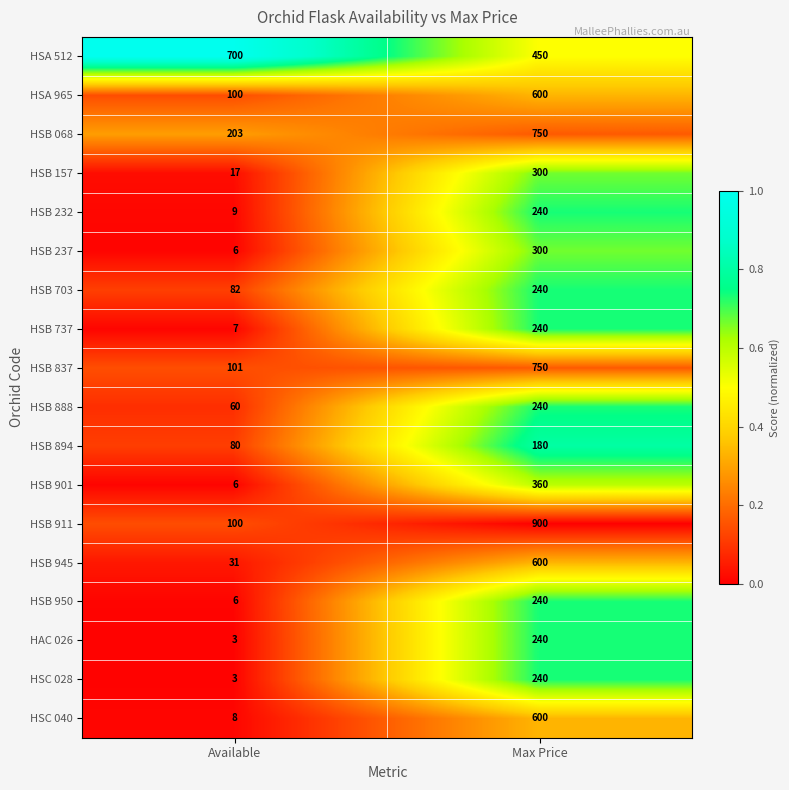

Which series has the largest total across all categories?

HSA 512